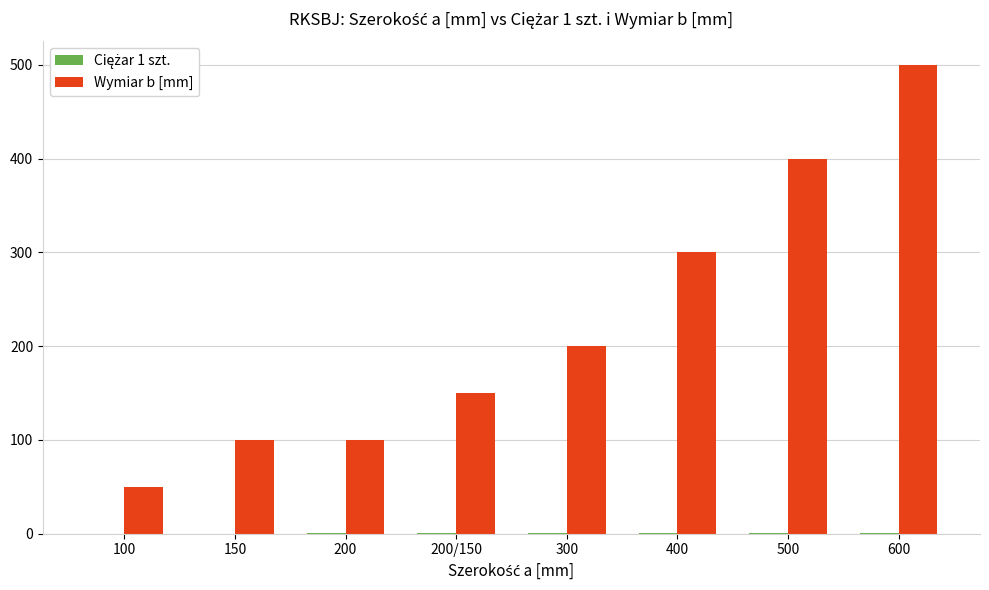

Does the chart contain stacked bars?

No